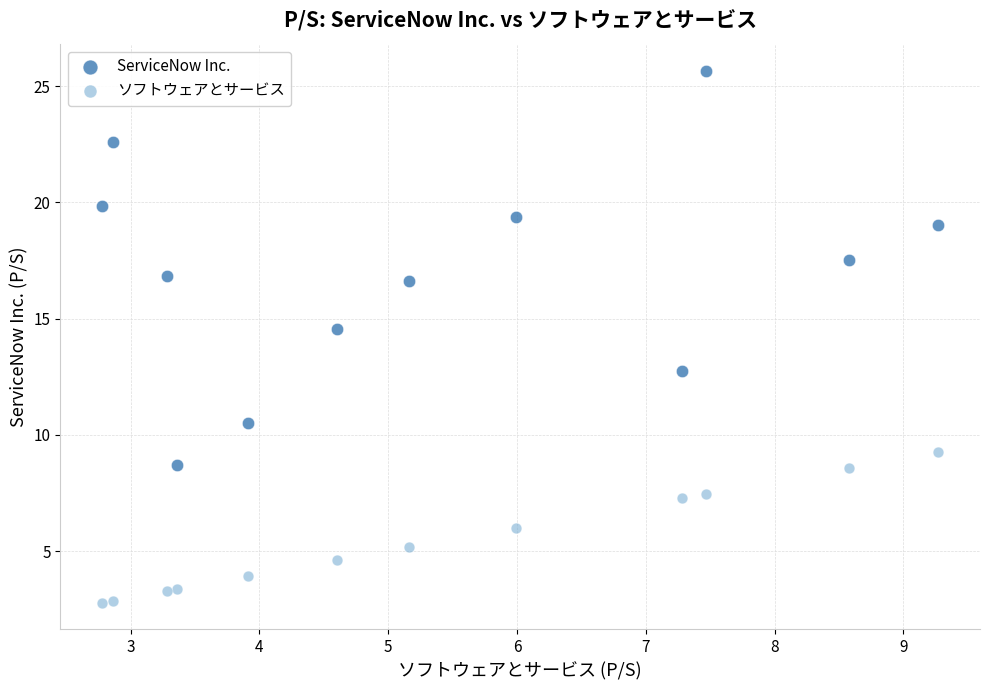

Which series has the largest Y range (max minus min)?

ServiceNow Inc.